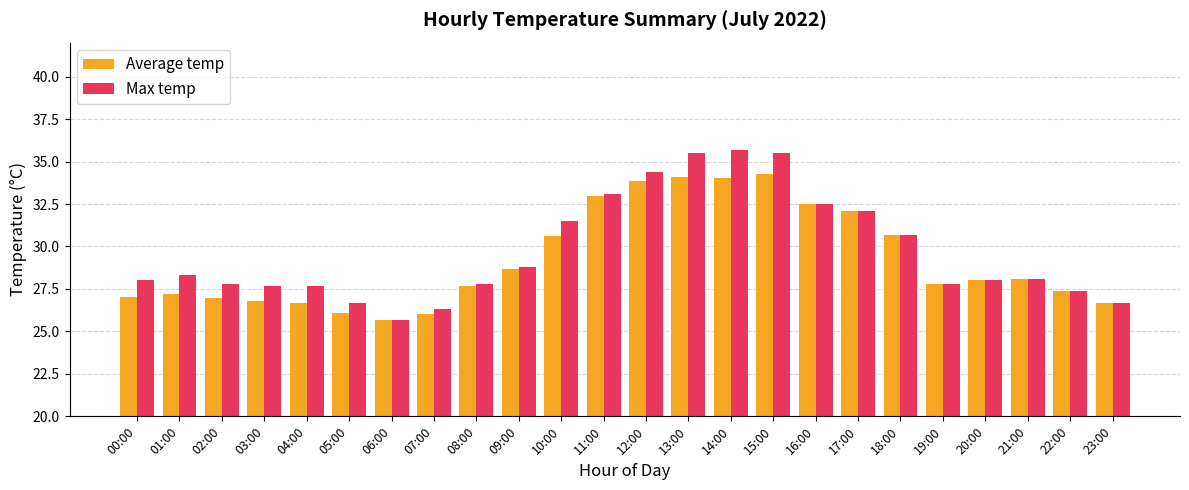

Does the chart contain stacked bars?

No